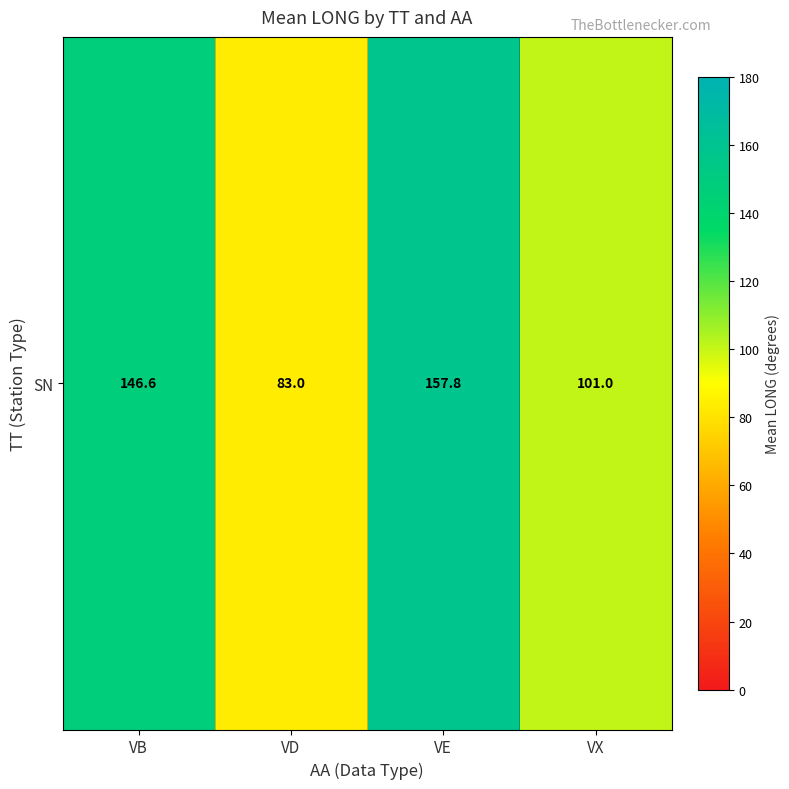

Reading right to left, extract all data points from this chart.

VX=101.0	VE=157.8	VD=83.0	VB=146.6